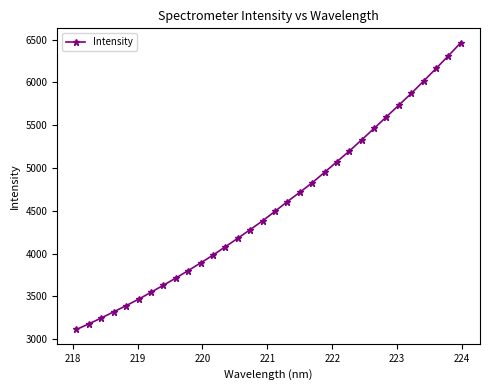

What is the minimum value shown in the chart?

3113.7